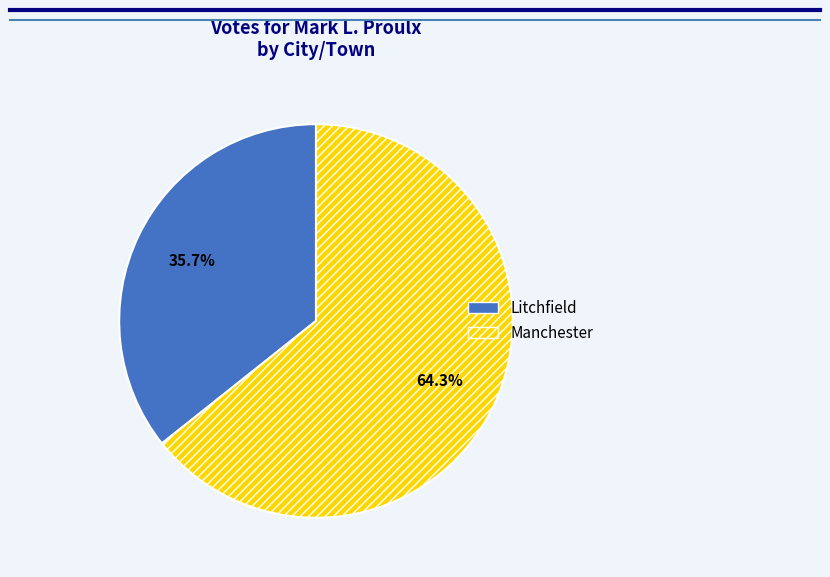

True or false: Litchfield accounts for 25% of the total.

False